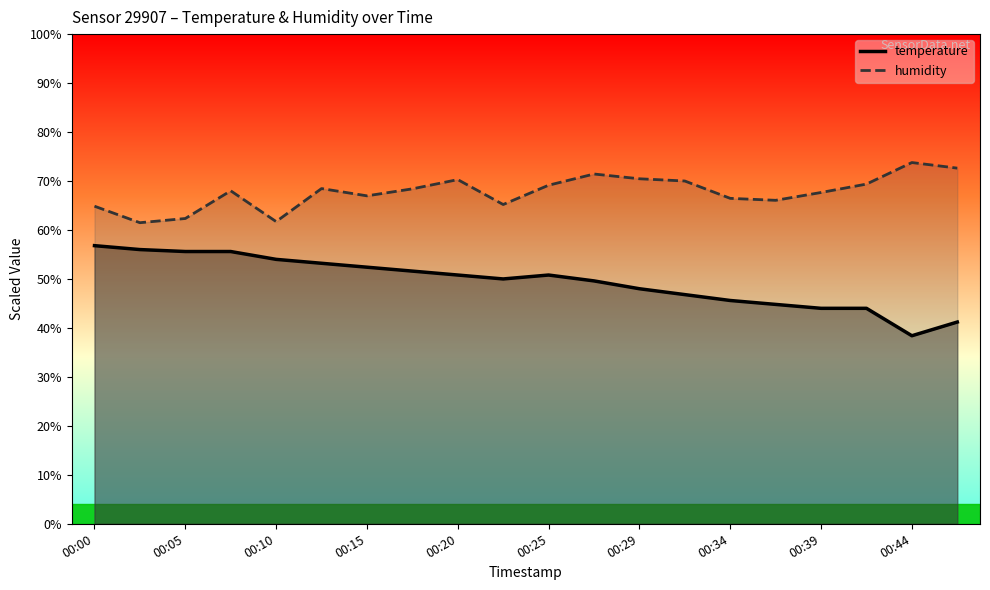

Which series has the largest total across all categories?

humidity